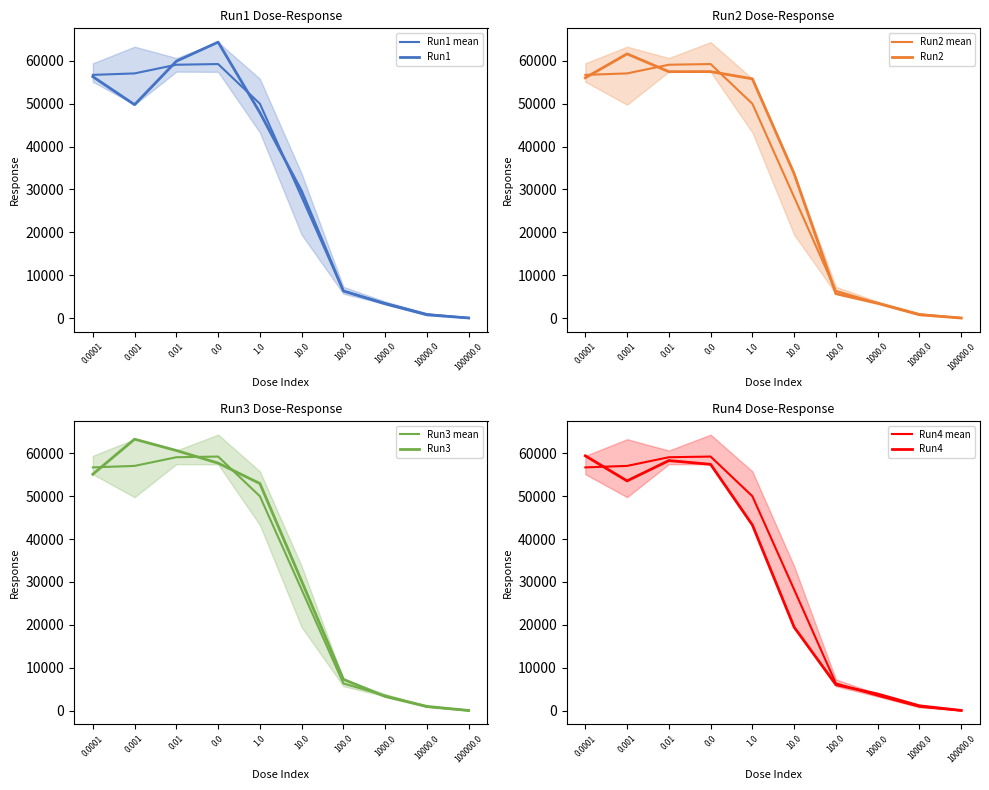

How many interior local valleys does the Run4 series have?

1